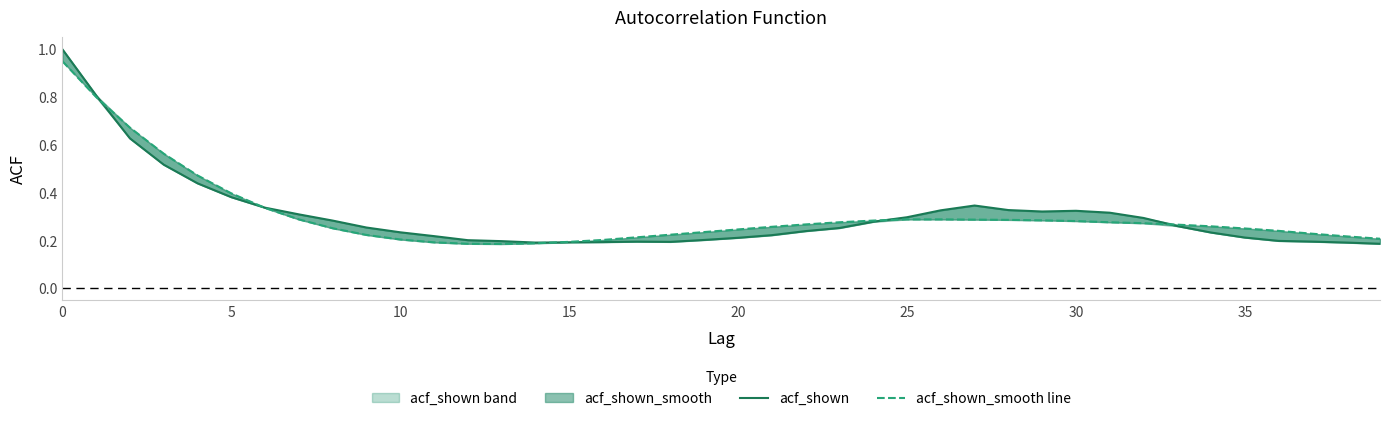

Which category has the lowest value across all series?

13